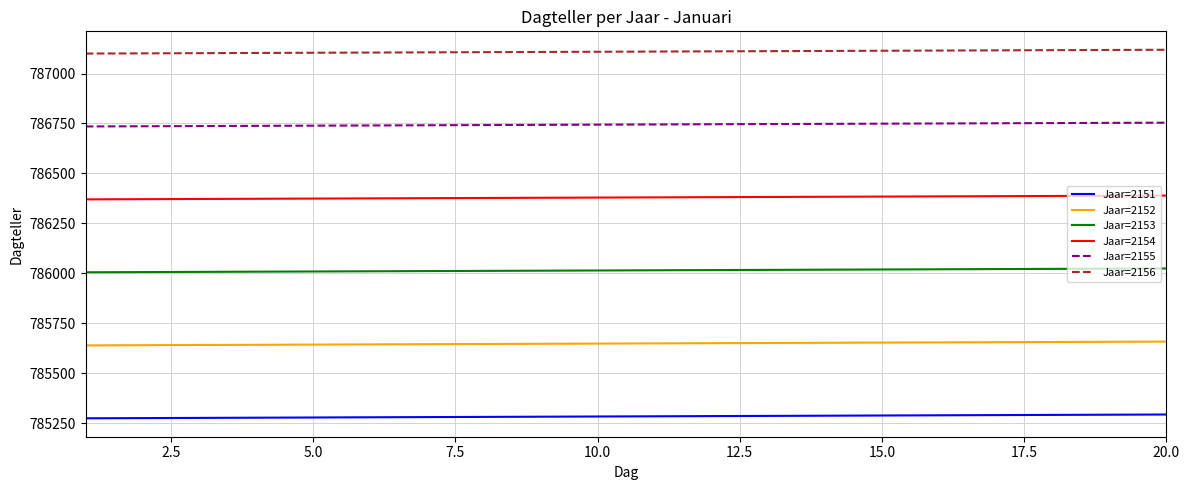

What is the minimum value shown in the chart?

785274